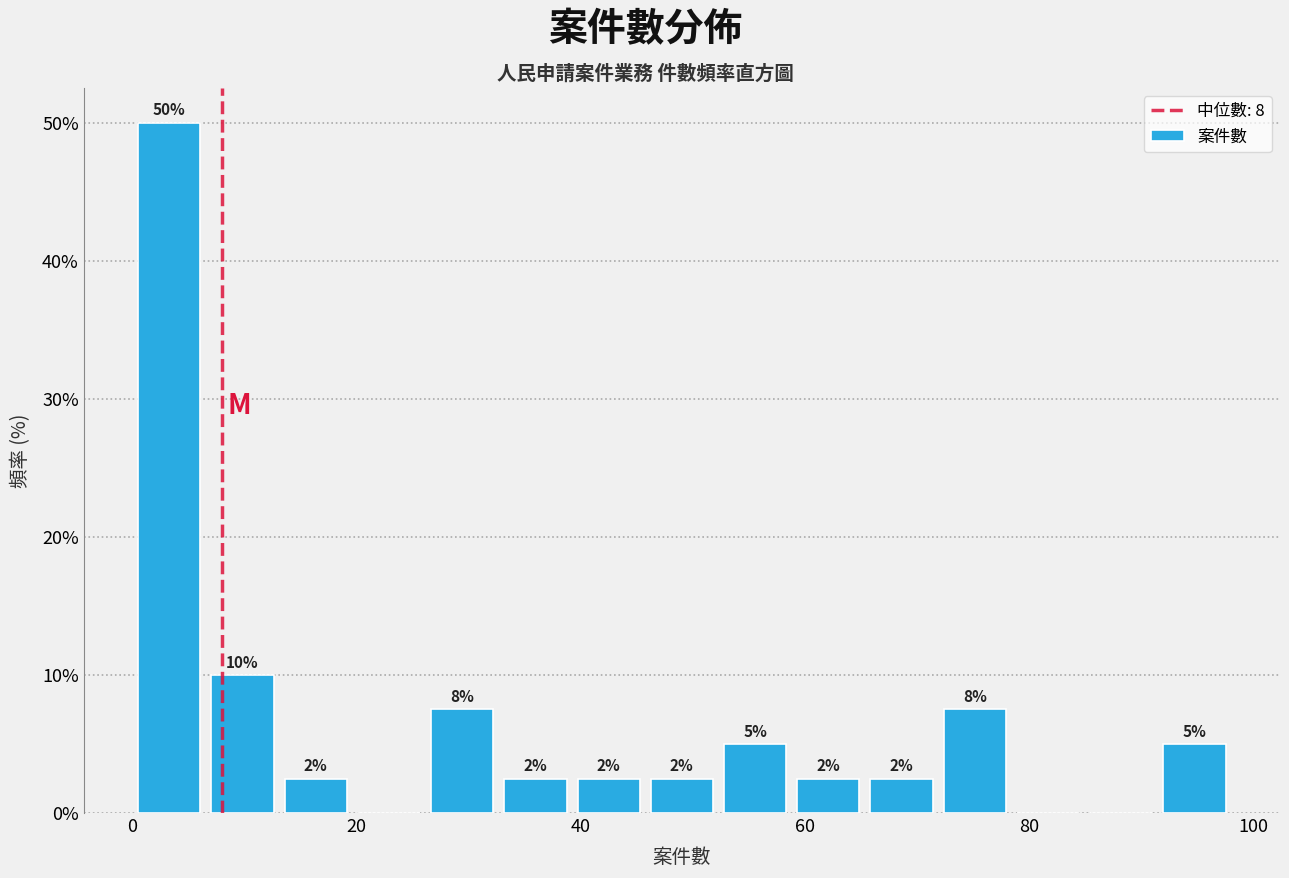

Around what value on the x-axis is the tallest bar? Give the approximate position of its centre, as read against the axis.

4